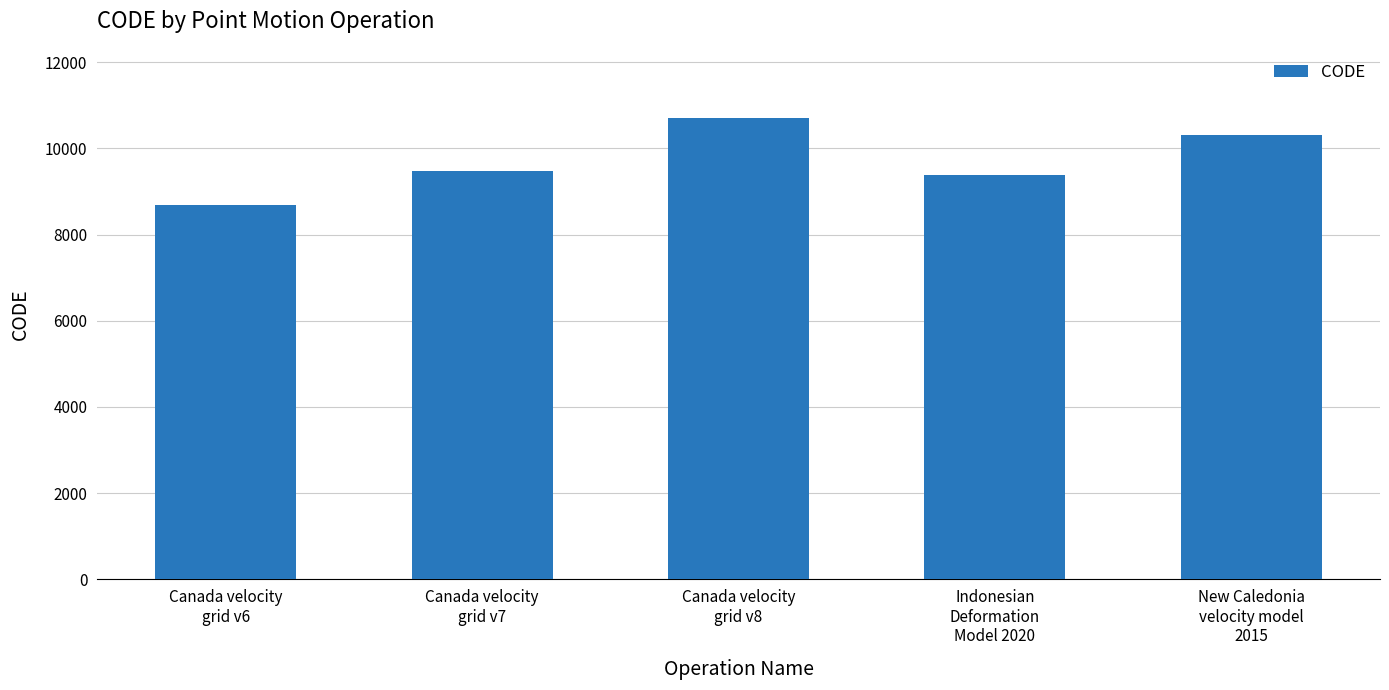

Which category has the lowest value across all series?

Canada velocity
grid v6